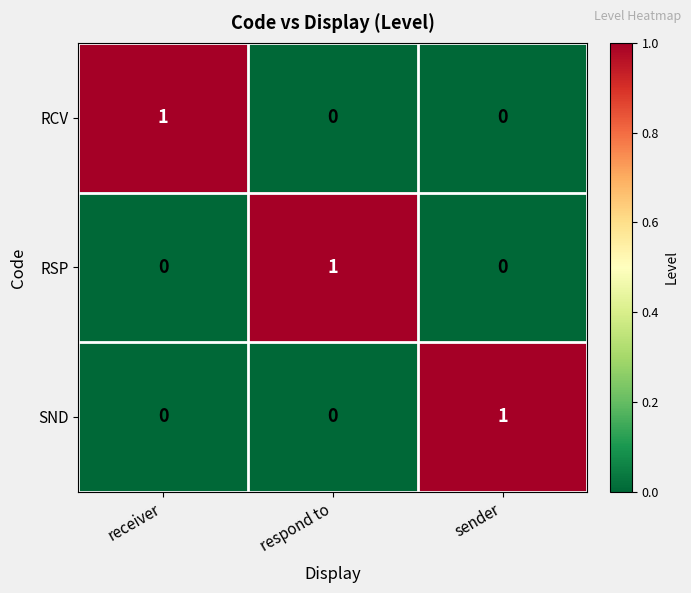

Count the RSP values in the range 0 to 1.

3